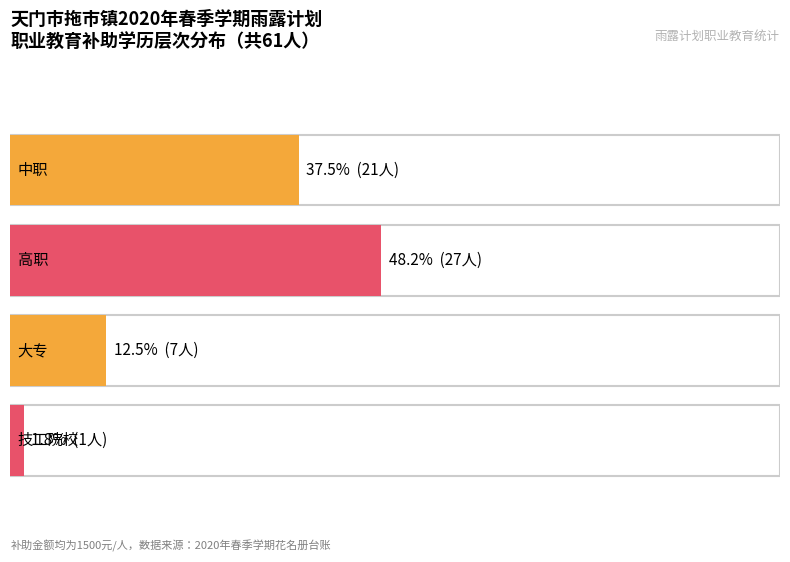

What is the maximum value shown in the chart?

27